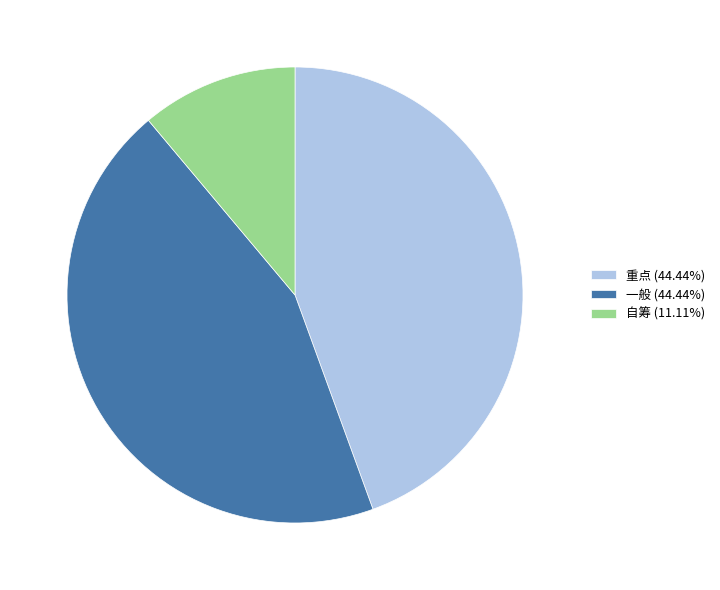

What is the ratio of the value at 重点 to the value at 一般?

1.0